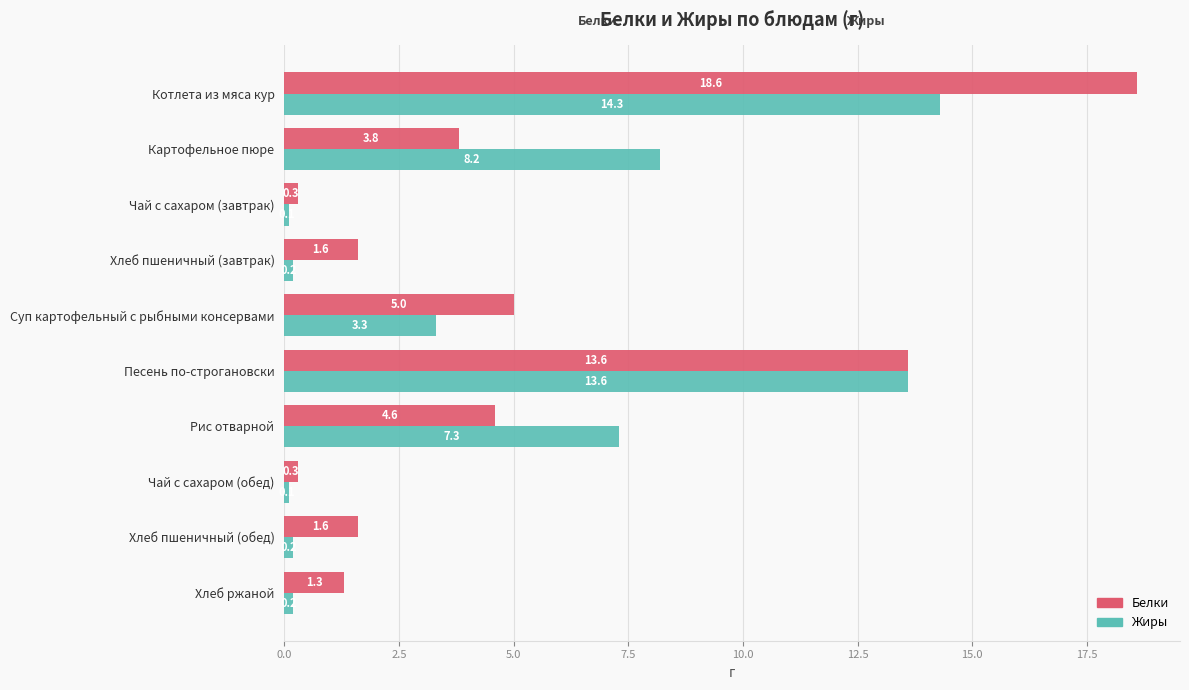

At which category is the sum across all series the highest?

Котлета из мяса кур